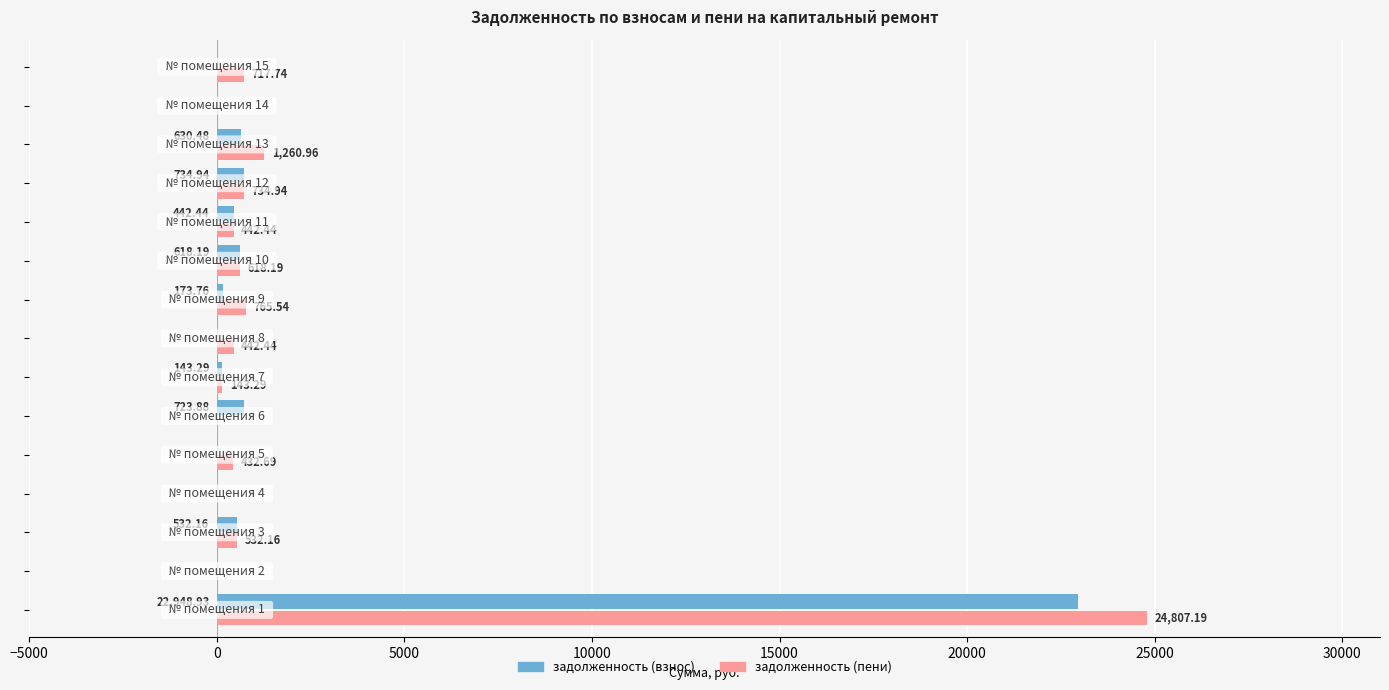

Which series has the largest total across all categories?

задолженность (пени)